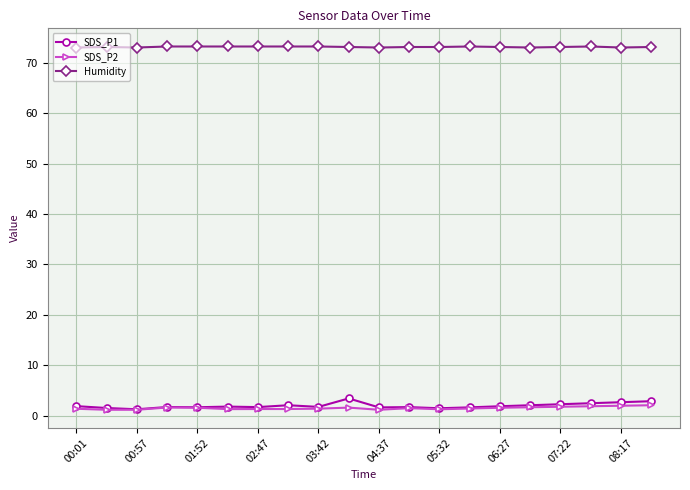

What is the average value of the Humidity series?

73.1